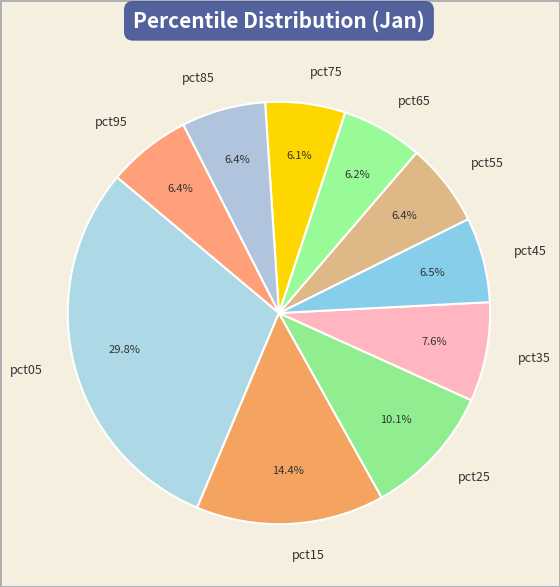

Which slice is the largest?

pct05